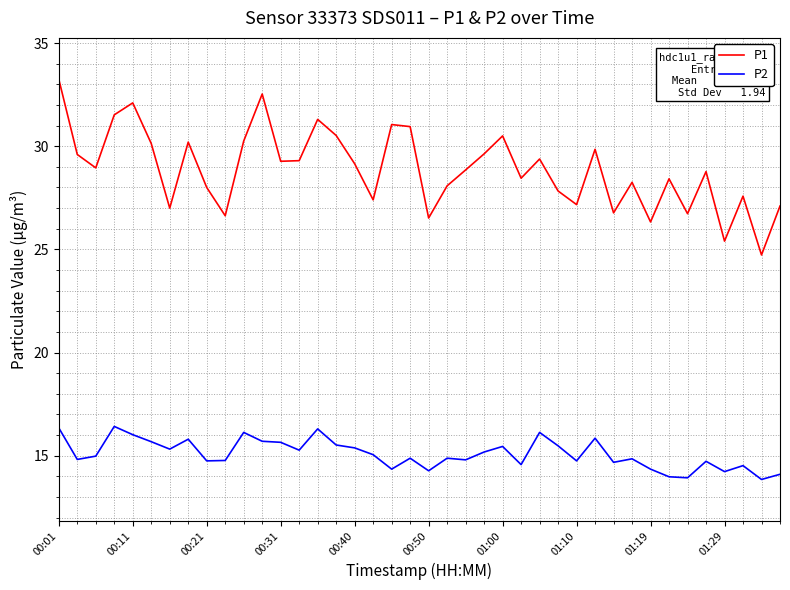

True or false: P2 and P1 cross at least once.

False